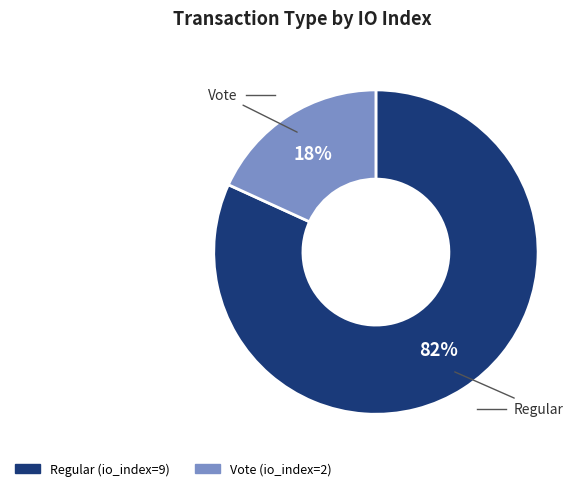

How many slices are in this pie chart?

2